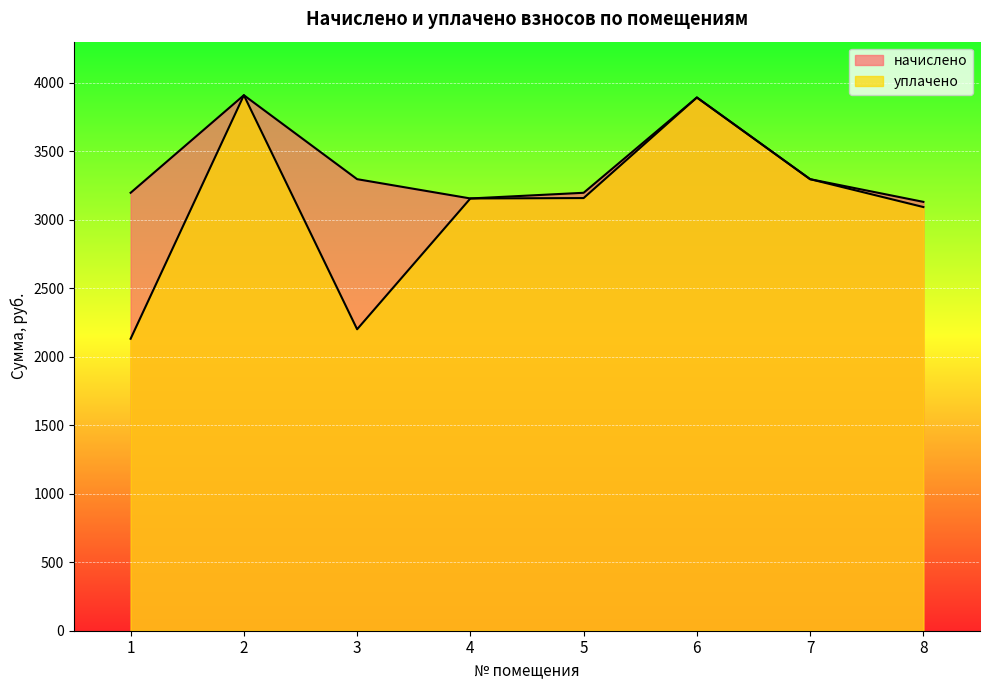

What is the difference between the highest and lowest values at 8?

37.8